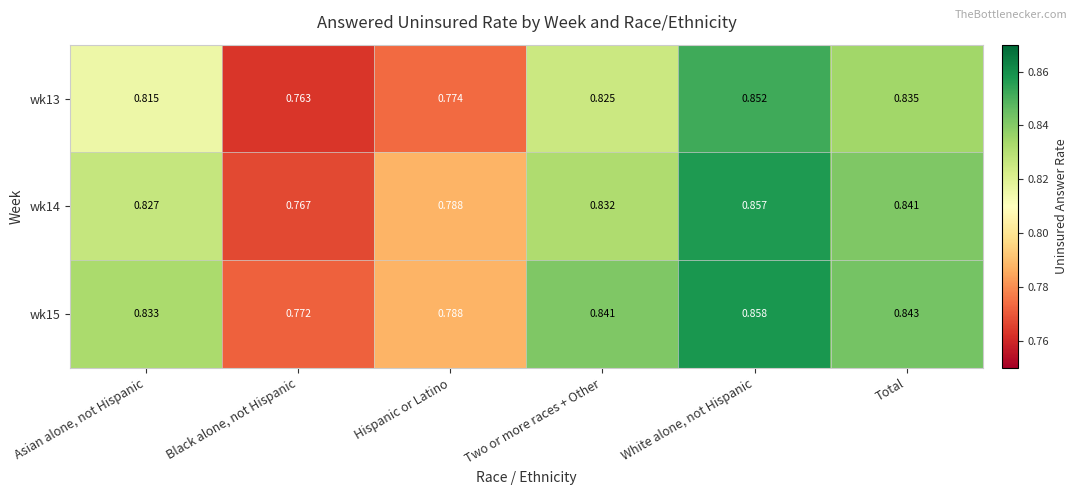

What is the total value across all series at Hispanic or Latino?

2.4